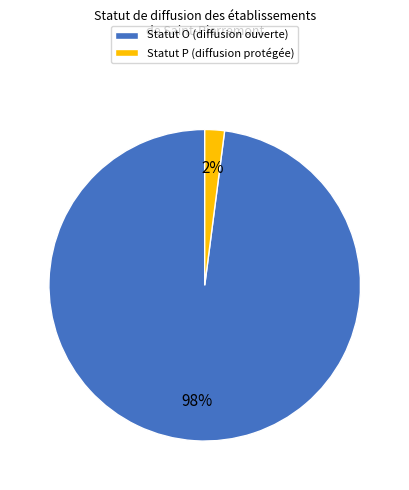

Between Statut P (diffusion protégée) and Statut O (diffusion ouverte), which is larger?

Statut O (diffusion ouverte)